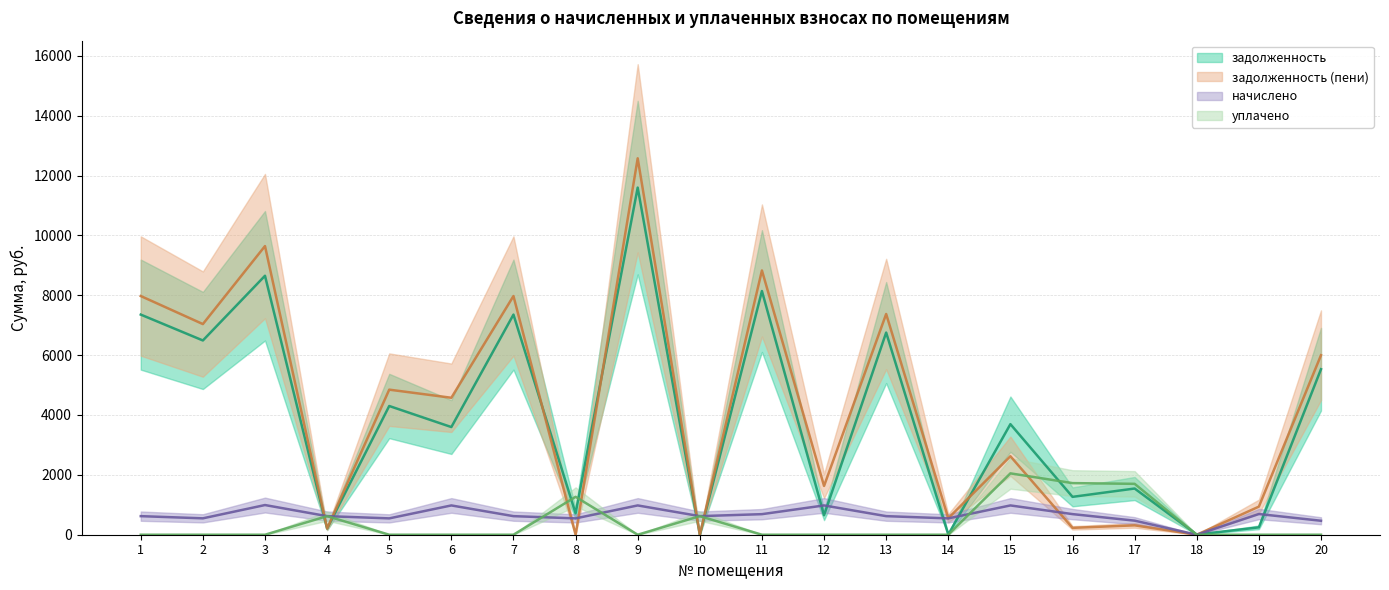

Which label corresponds to the smallest value in the chart?

10